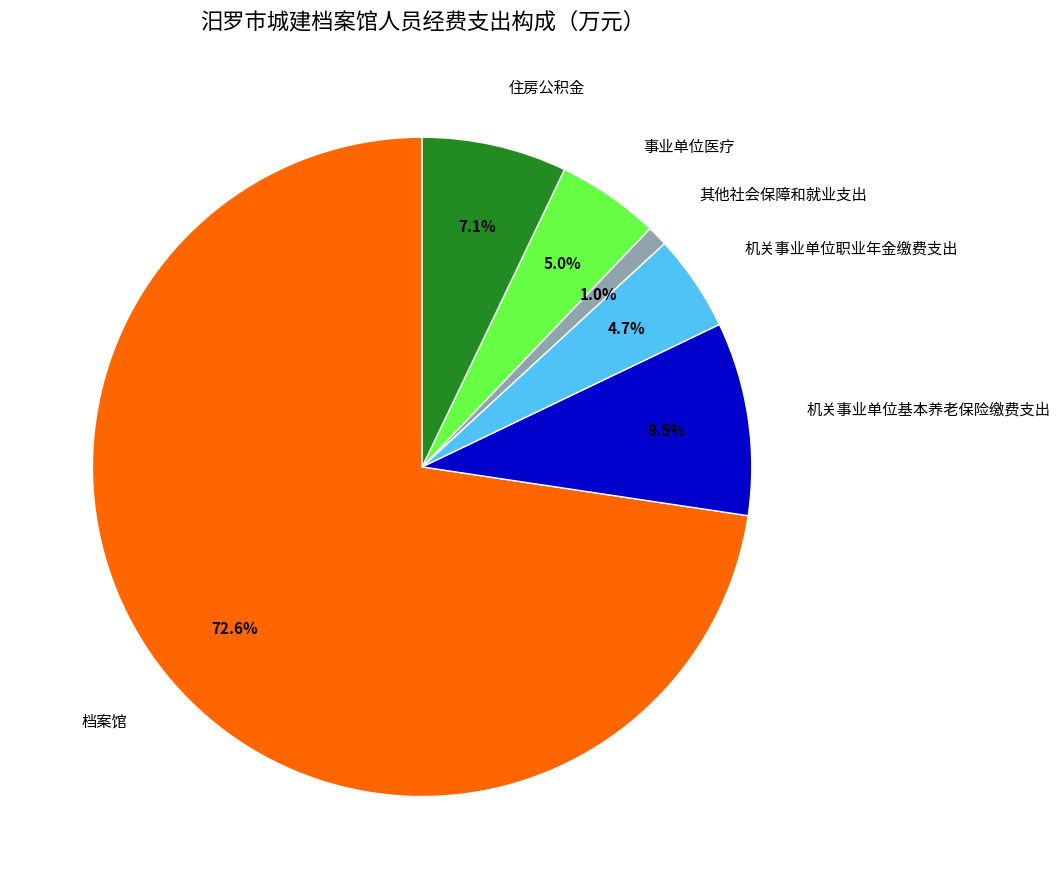

Which category has the biggest portion of the pie?

档案馆